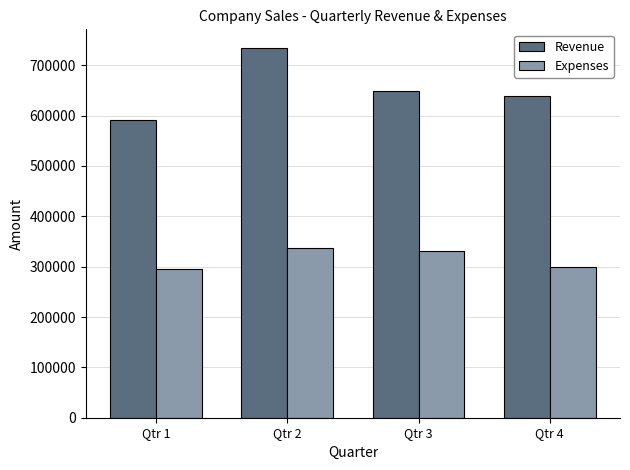

What is the lowest value of the Expenses series?

295581.5